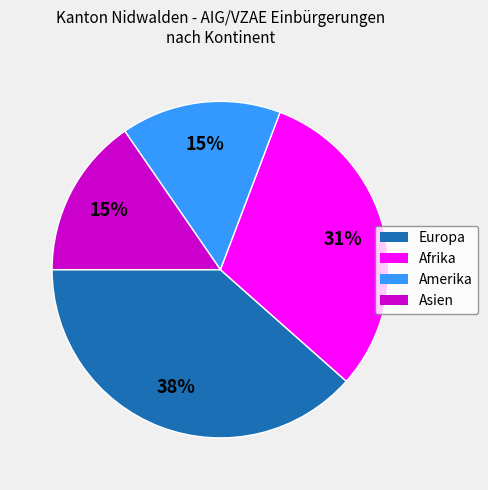

Is Amerika the majority of the pie?

No